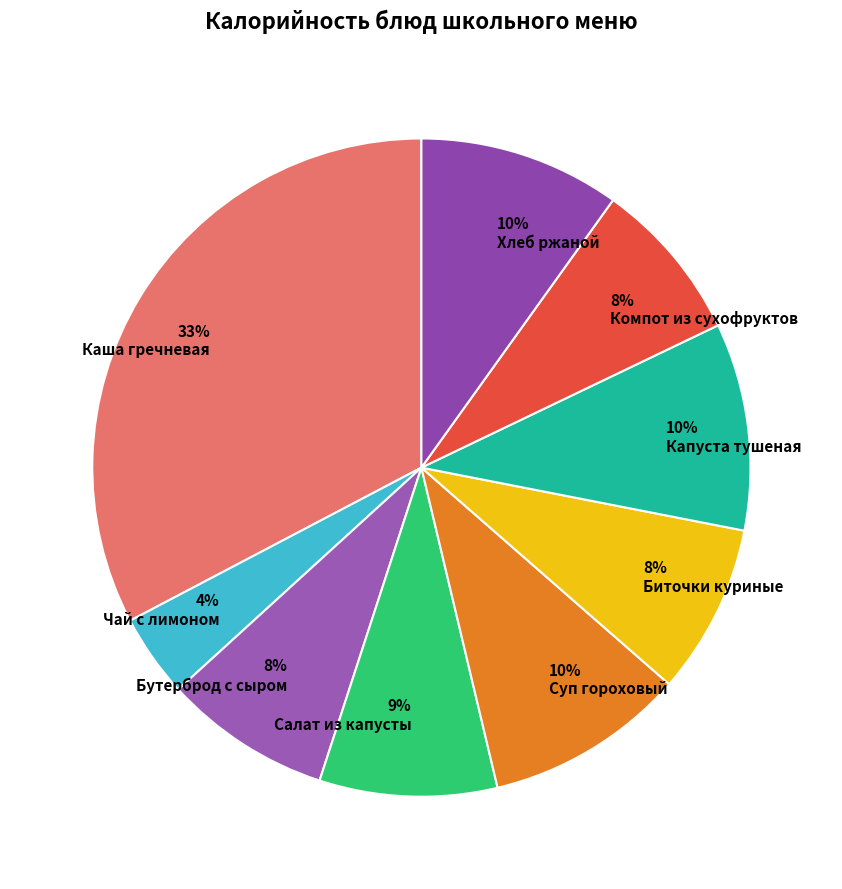

To the nearest percent, what portion does Хлеб ржаной represent?

10%